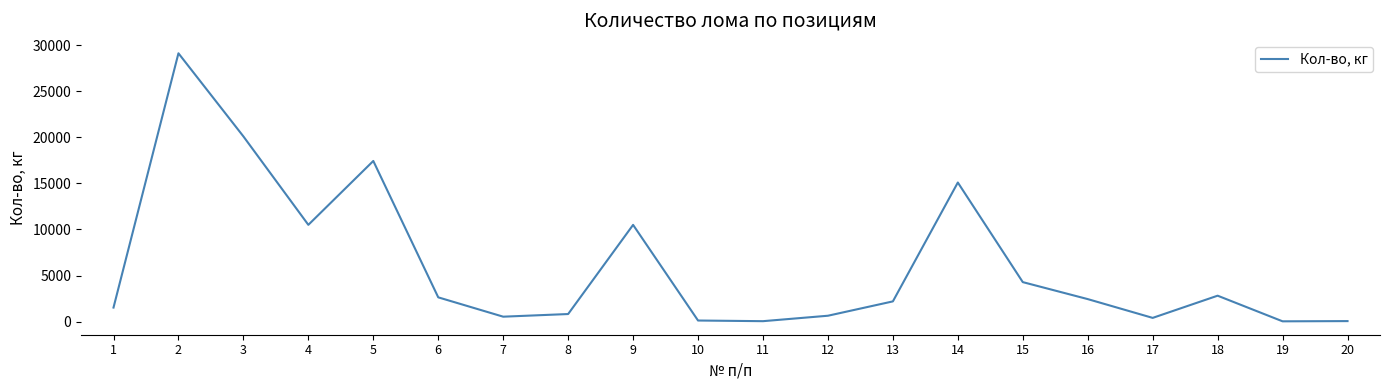

Does the chart display data point markers on the line(s)?

No